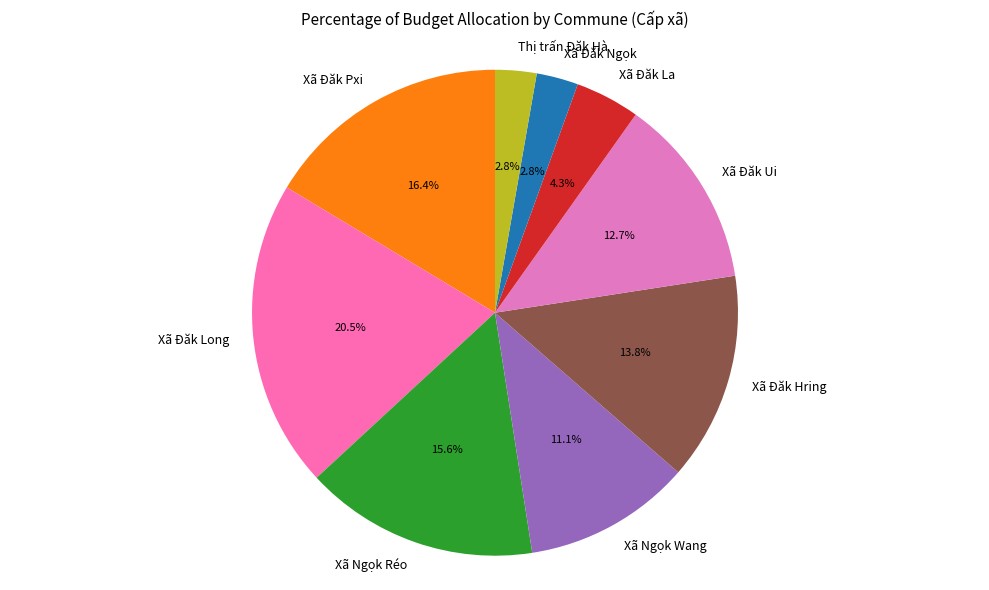

Which has a higher value, Xã Đăk La or Xã Ngọk Réo?

Xã Ngọk Réo